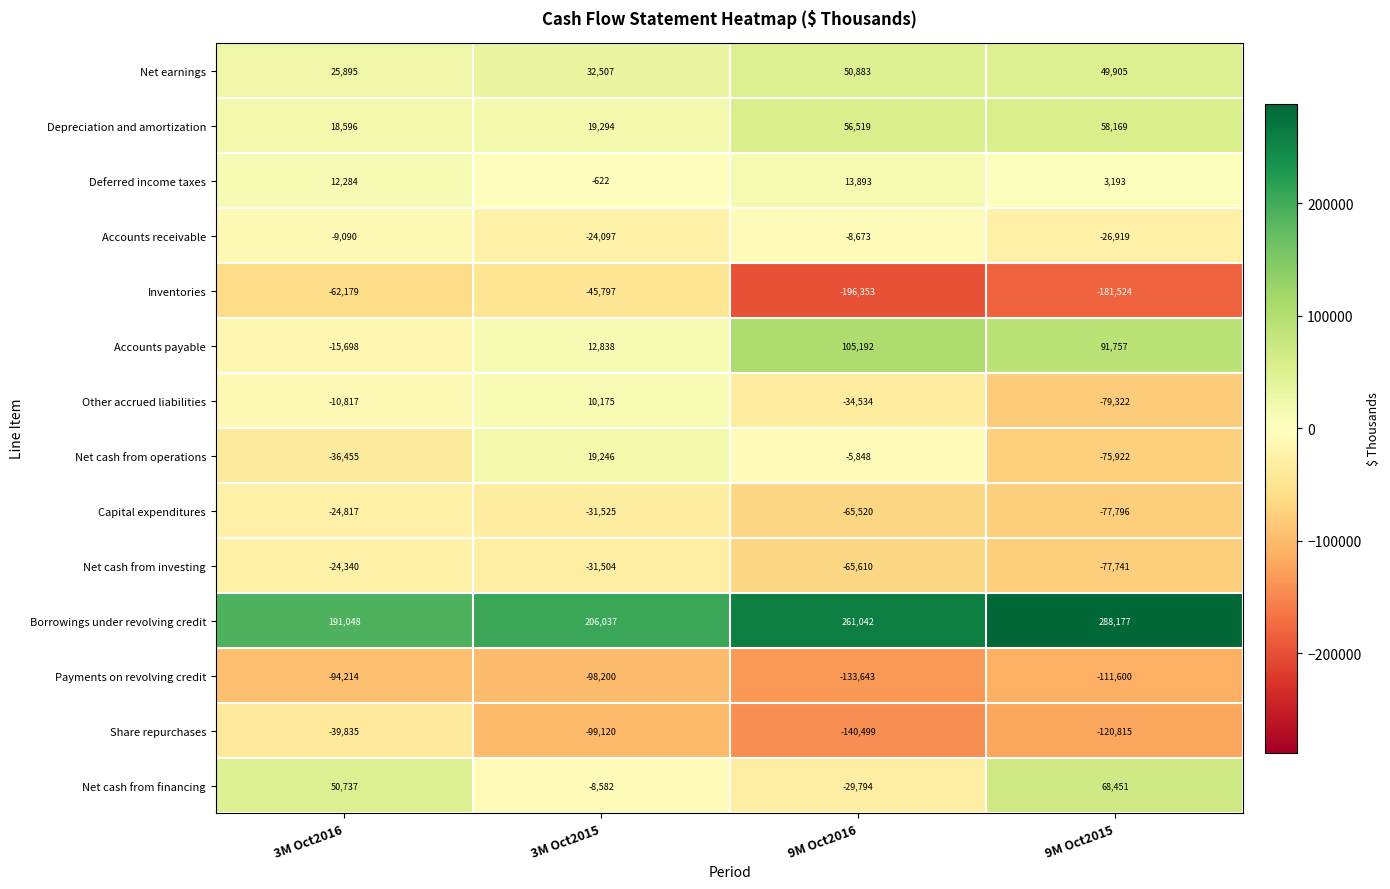

At 3M Oct2016, list the series in order from largest to smallest.

Borrowings under revolving credit, Net cash from financing, Net earnings, Depreciation and amortization, Deferred income taxes, Accounts receivable, Other accrued liabilities, Accounts payable, Net cash from investing, Capital expenditures, Net cash from operations, Share repurchases, Inventories, Payments on revolving credit